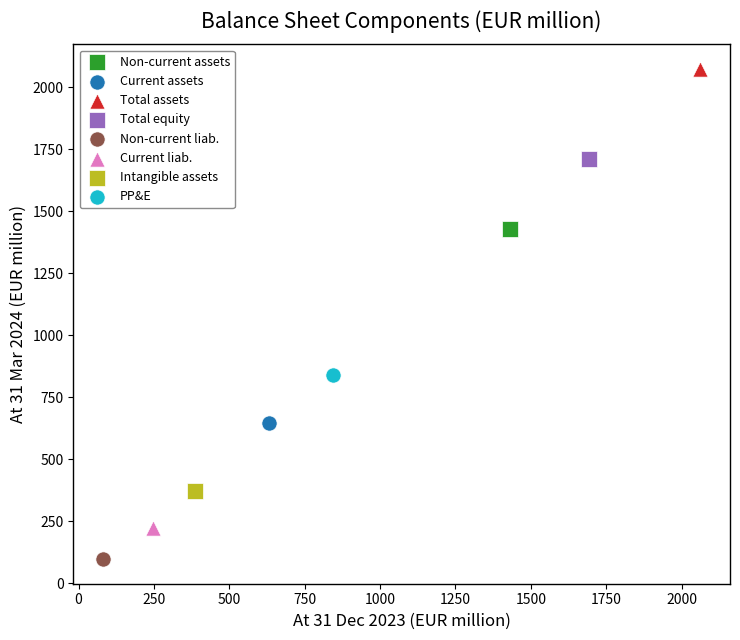

What are all the series names shown in the legend?

Non-current assets, Current assets, Total assets, Total equity, Non-current liab., Current liab., Intangible assets, PP&E